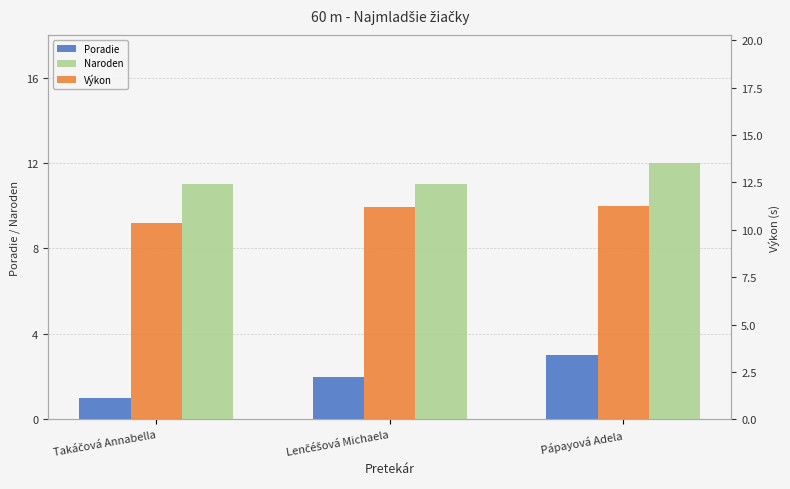

What is the difference between the maximum and minimum values in the Výkon series?

0.9